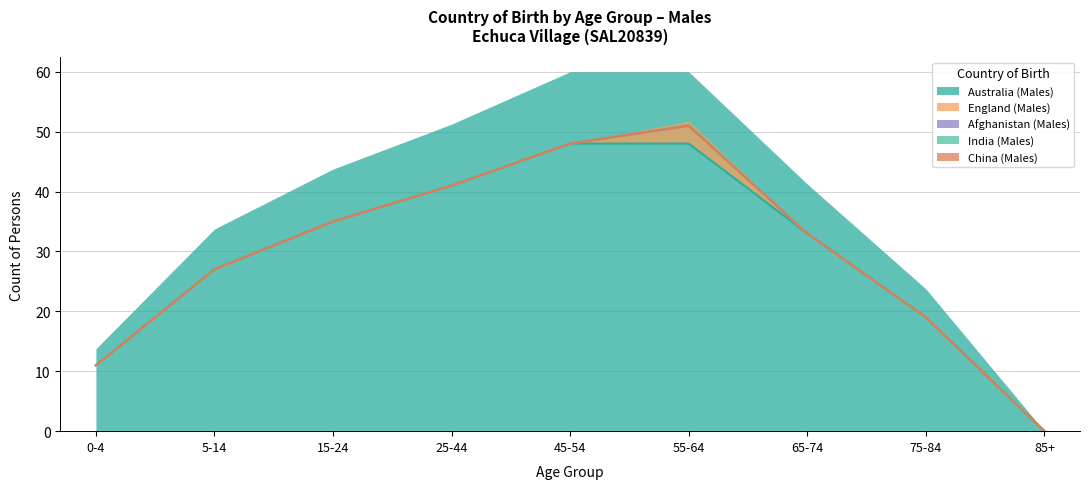

How many lines are shown in the chart?

5